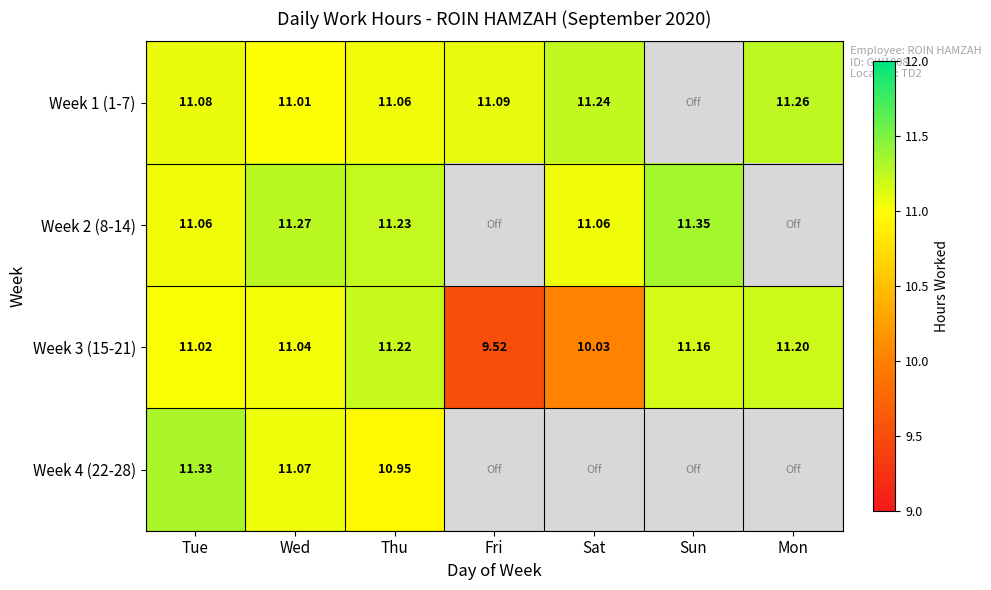

Is the value of Week 1 (1-7) at Wed greater than the value of Week 4 (22-28) at Wed?

No